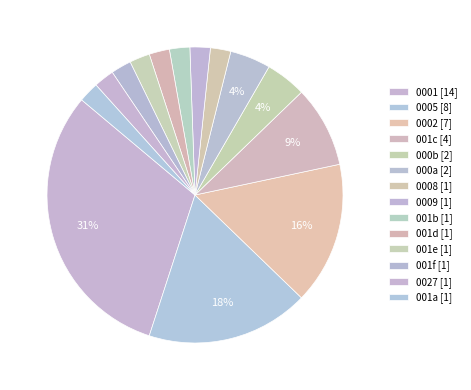

Does any single category account for the majority?

No